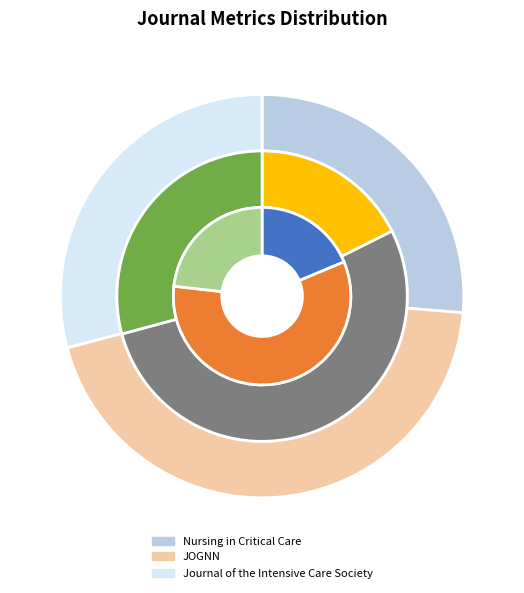

Combined, what portion of the pie is Nursing in Critical Care and JOGNN?

70.9%